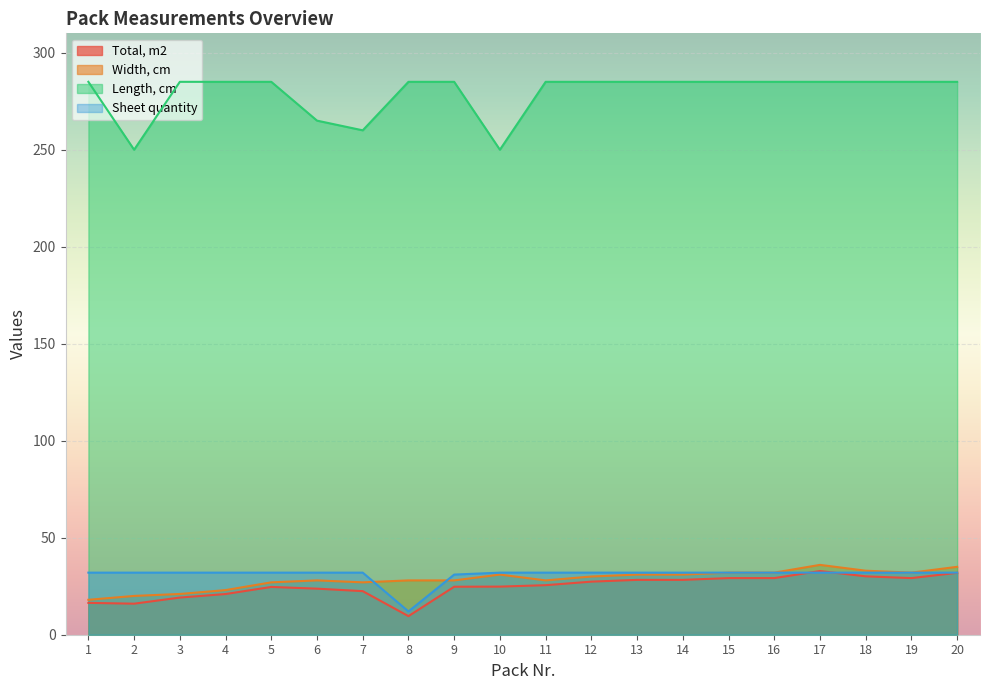

Where is Width, cm nearest to the value 27?

5